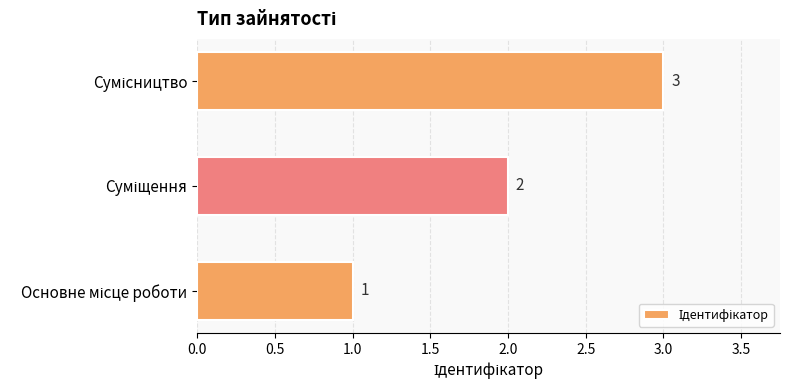

Count the values in the range 1 to 3.

3